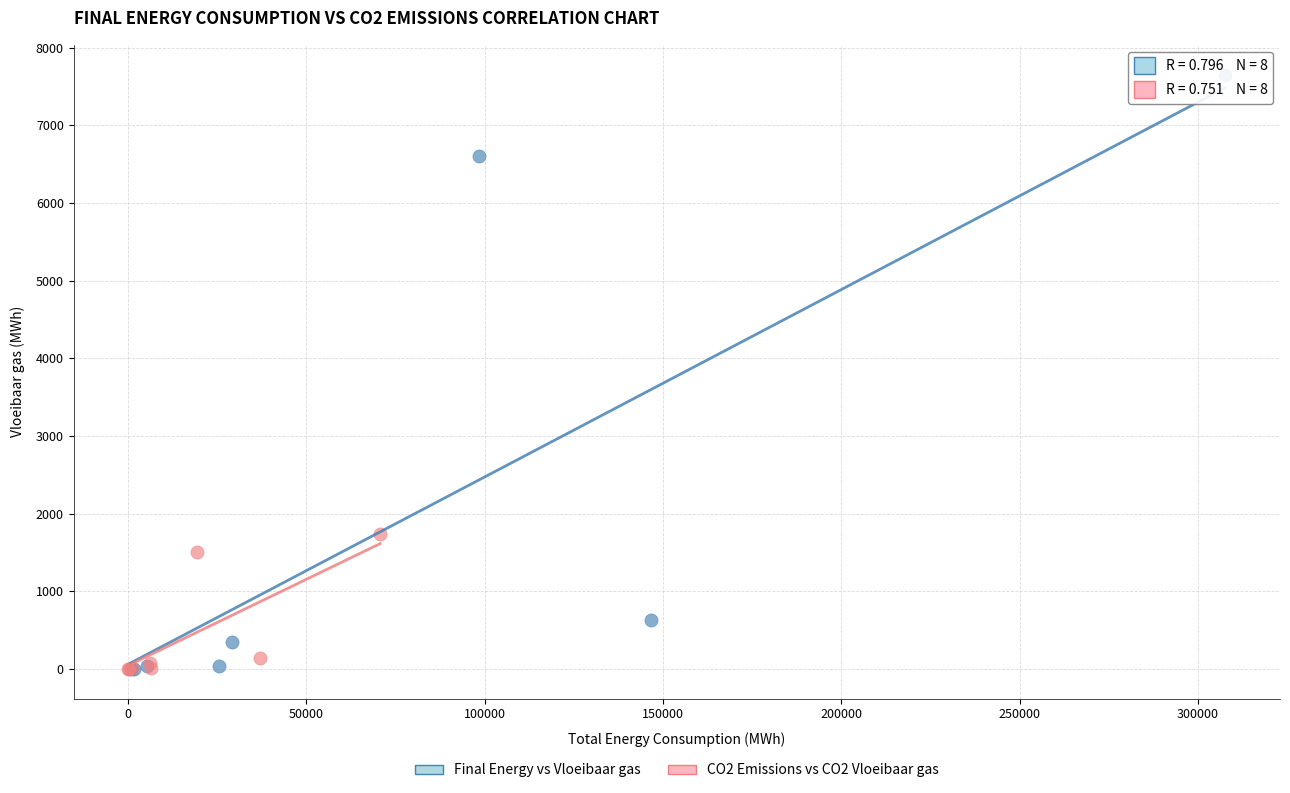

Which series contains the highest Y value?

Final Energy vs Vloeibaar gas